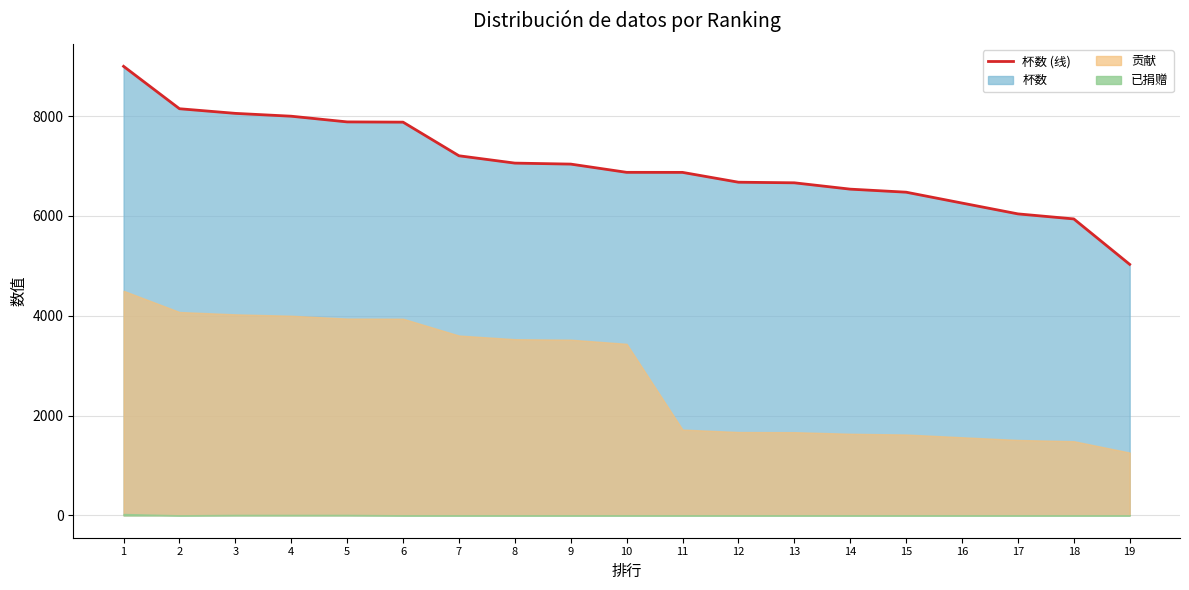

Rank the categories by value from lowest to highest.

19, 18, 17, 16, 15, 14, 13, 12, 11, 10, 9, 8, 7, 6, 5, 4, 3, 2, 1